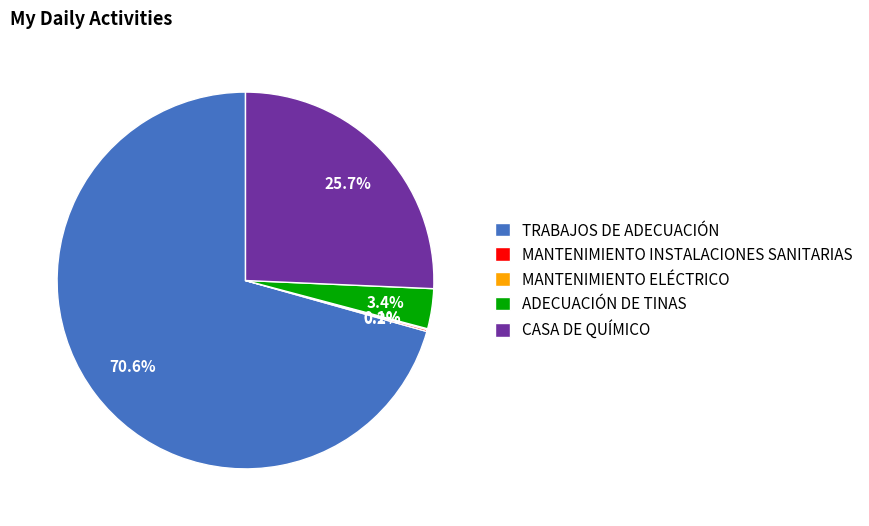

Which slice is the largest?

TRABAJOS DE ADECUACIÓN